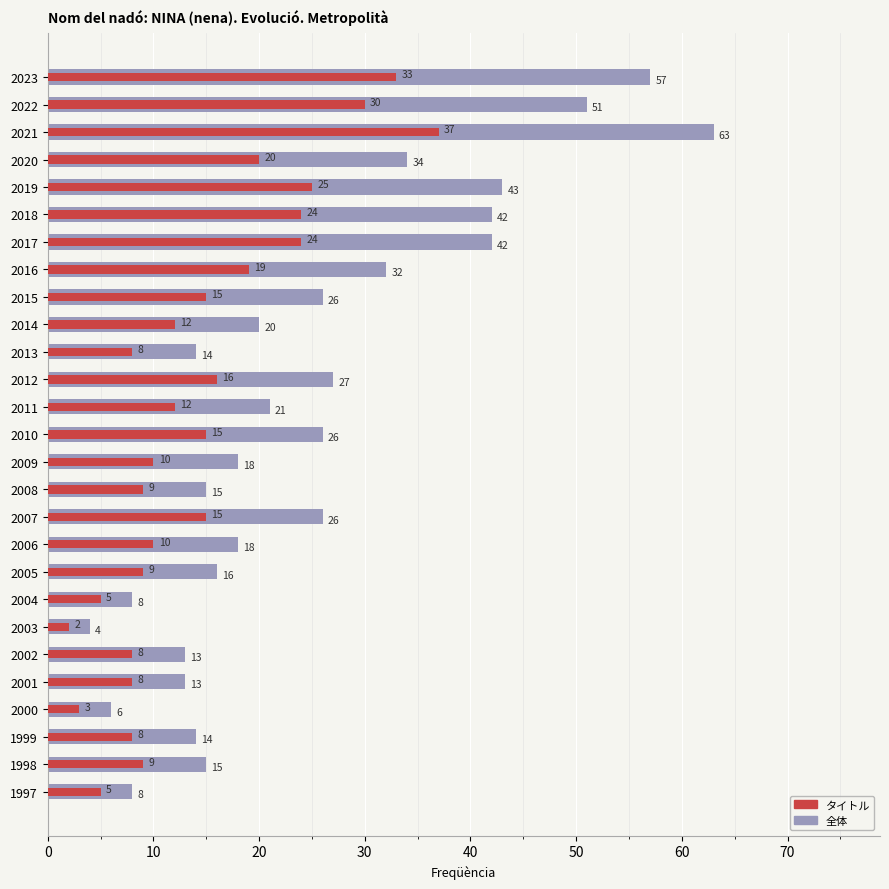

What is the highest value of the 全体 series?

63